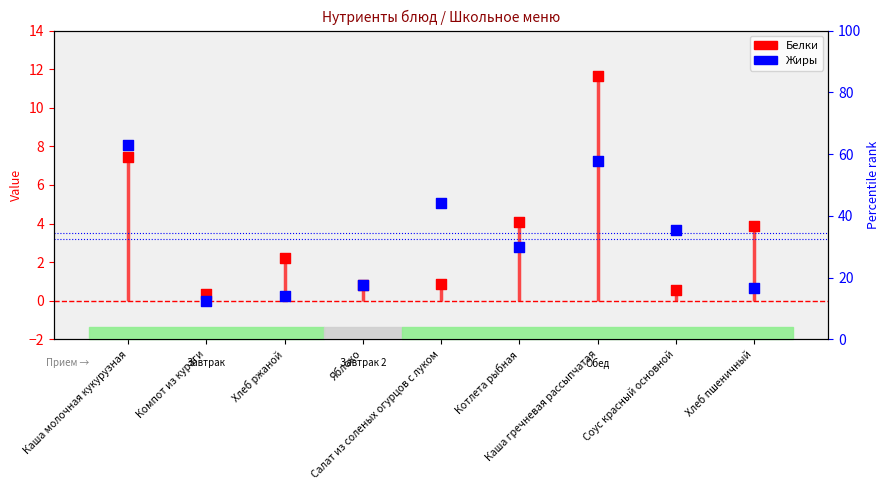

Is the value of Белки at Компот из кураги greater than the value of Жиры at Салат из соленых огурцов с луком?

No